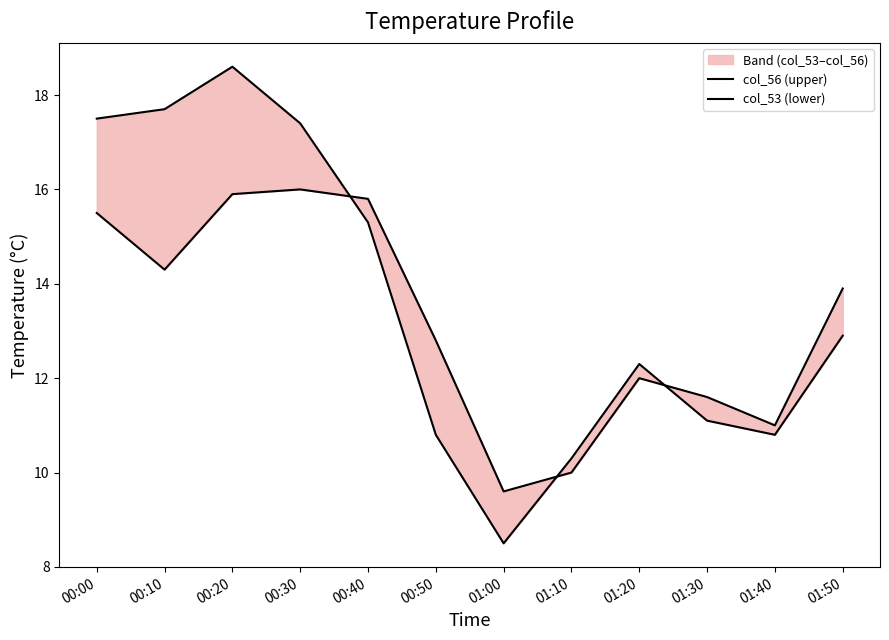

Reading left to right, extract all data points from this chart.

col_56 (upper): 17.5	17.7	18.6	17.4	15.3	10.8	8.5	10.3	12.3	11.1	10.8	12.9
col_53 (lower): 15.5	14.3	15.9	16.0	15.8	12.8	9.6	10.0	12.0	11.6	11.0	13.9